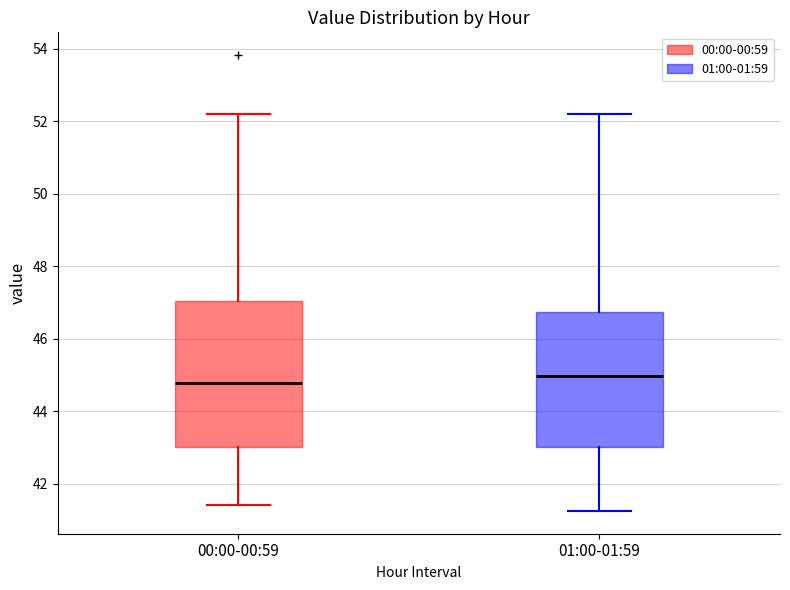

Reading left to right, read every box against the y-axis: the position of its median line, the range the box covers, and the ends of its whiskers. The values are not printed on the chart, so give them approximately, as read against the axis.

00:00-00:59: median 44.8, box 43.0 to 47.0, whiskers 41.4 to 52.2
01:00-01:59: median 45.0, box 43.0 to 46.8, whiskers 41.2 to 52.2